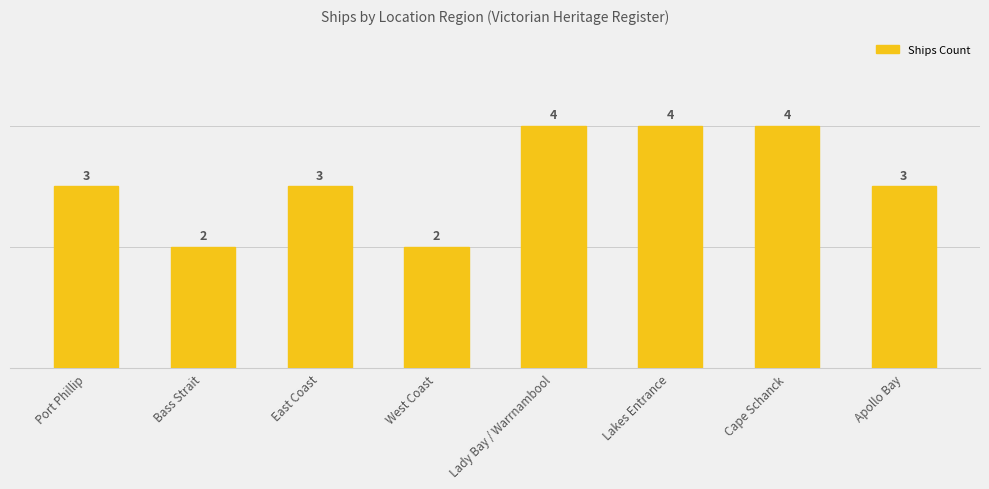

Reading right to left, transcribe all the data shown in this chart.

3	4	4	4	2	3	2	3